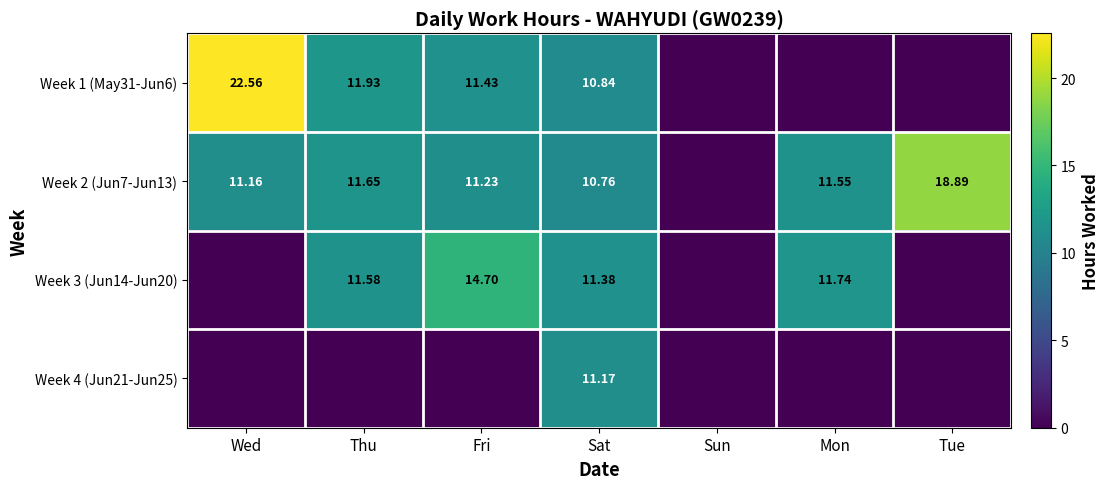

The Week 4 (Jun21-Jun25) series shows 3.6 at Mon. True or false?

False